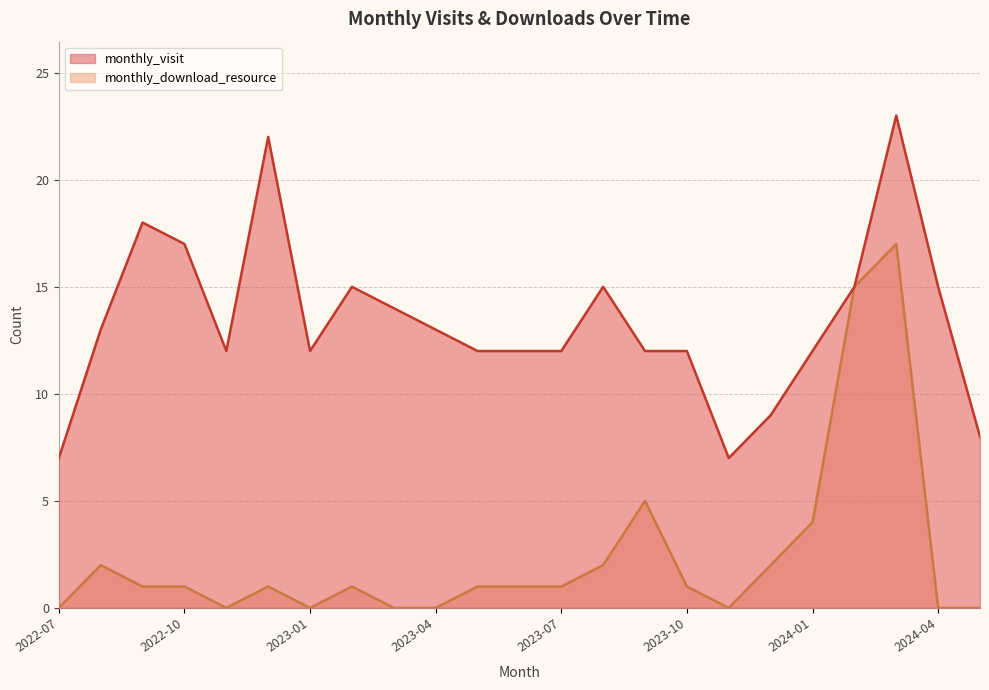

What is the difference between the maximum and minimum values in the monthly_visit series?

16